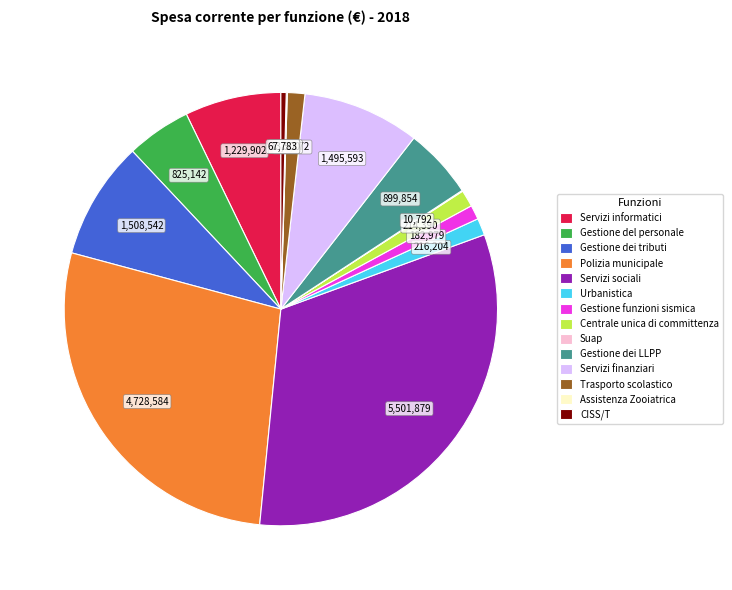

Do Servizi informatici and Servizi finanziari together represent more than half of the pie?

No